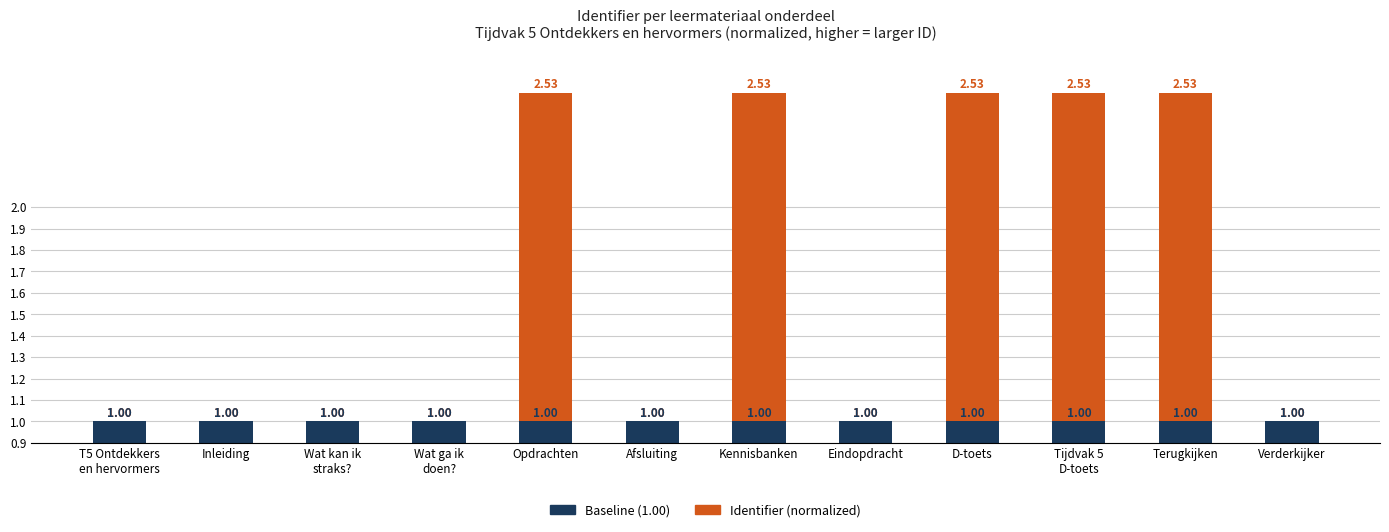

Does the chart contain any negative values?

No